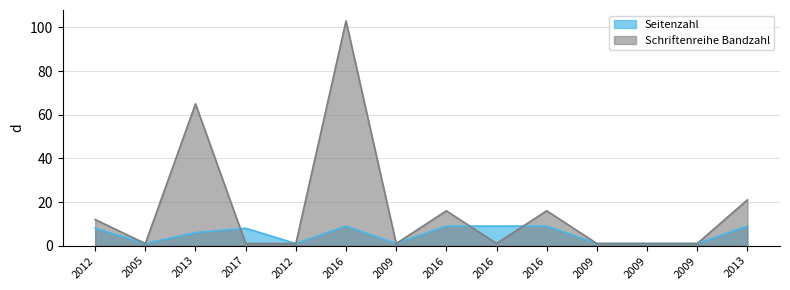

Where does the Seitenzahl series first go above 8?

2016